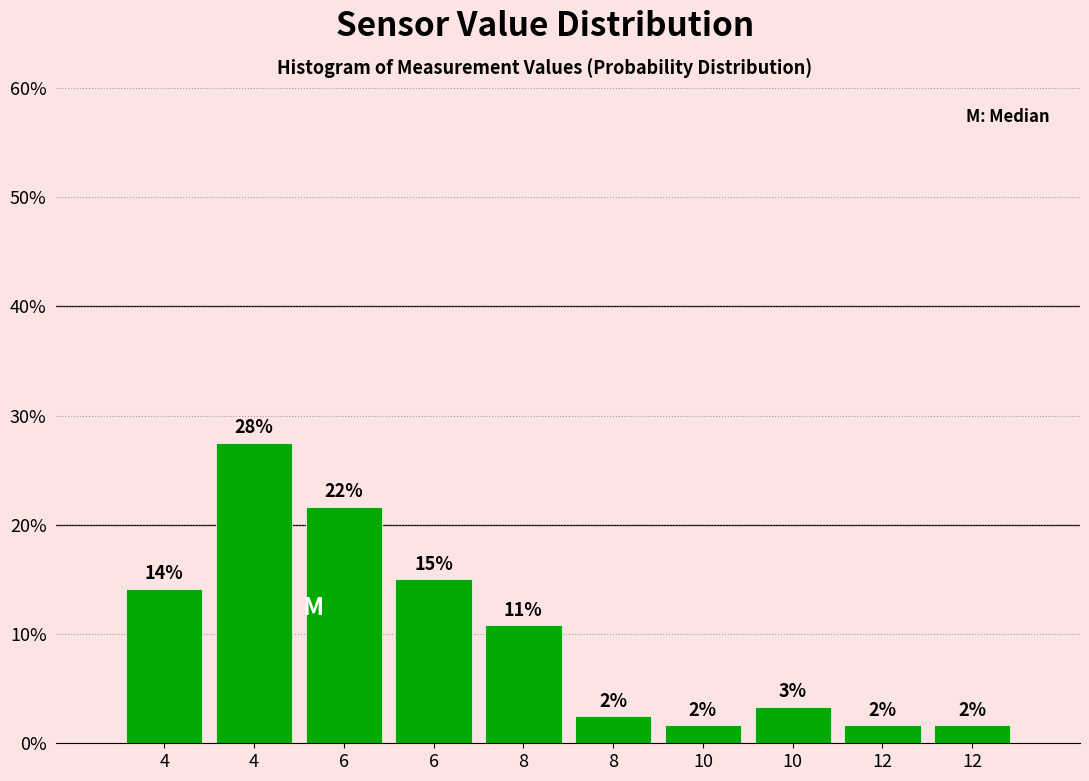

Does the chart contain any negative values?

No